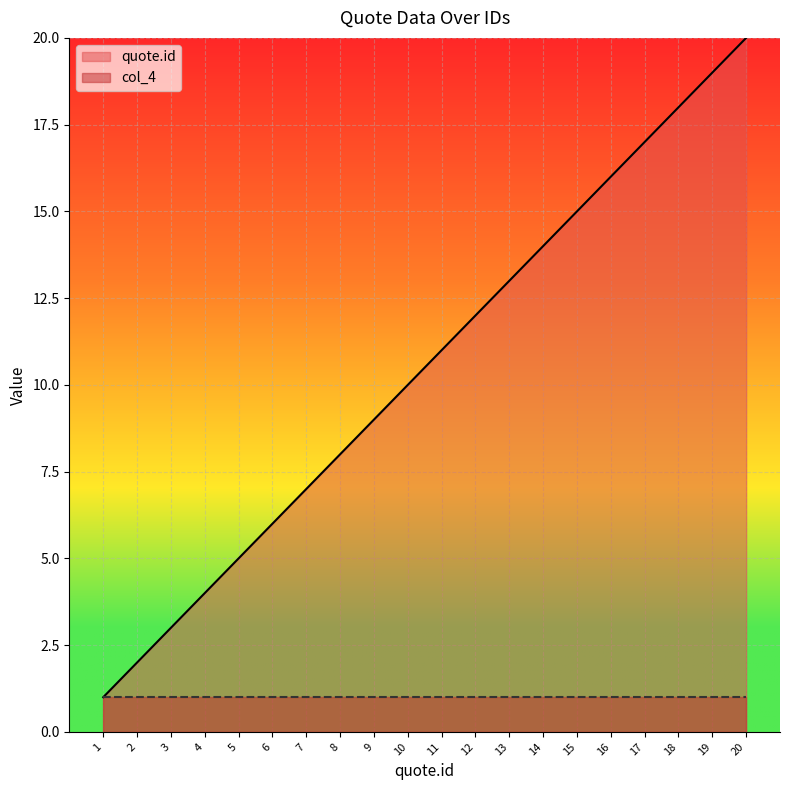

Does the chart display data point markers on the line(s)?

No